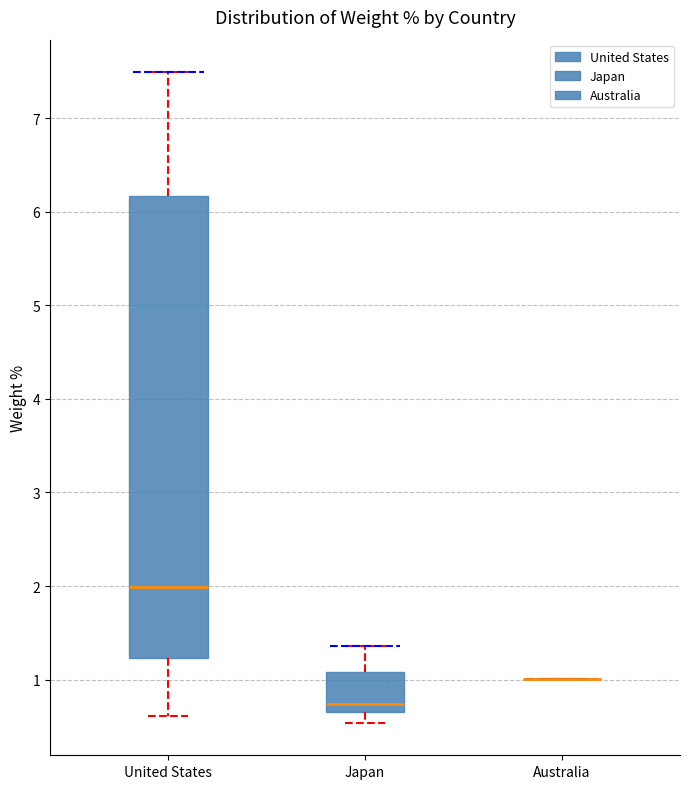

Where does the lower whisker of the box for Japan end on the y-axis? The values are not printed on the chart, so give them approximately, as read against the axis.

0.5